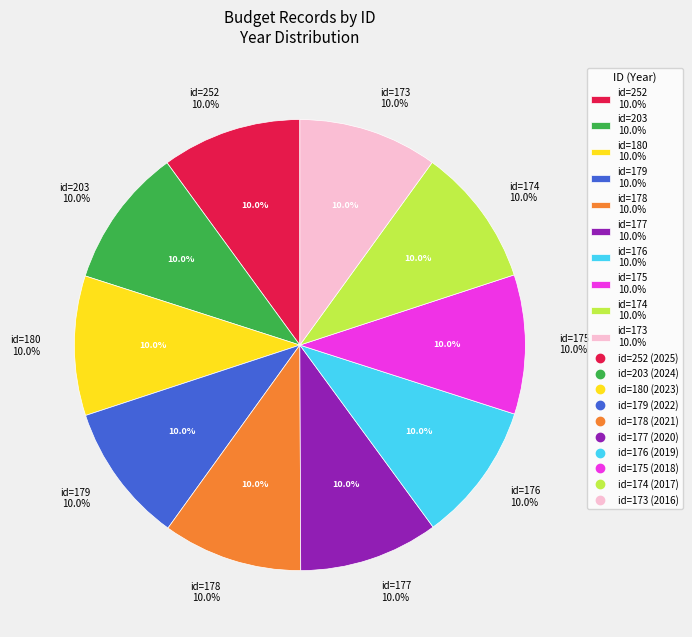

What percentage is NOT represented by 252?

90.0%